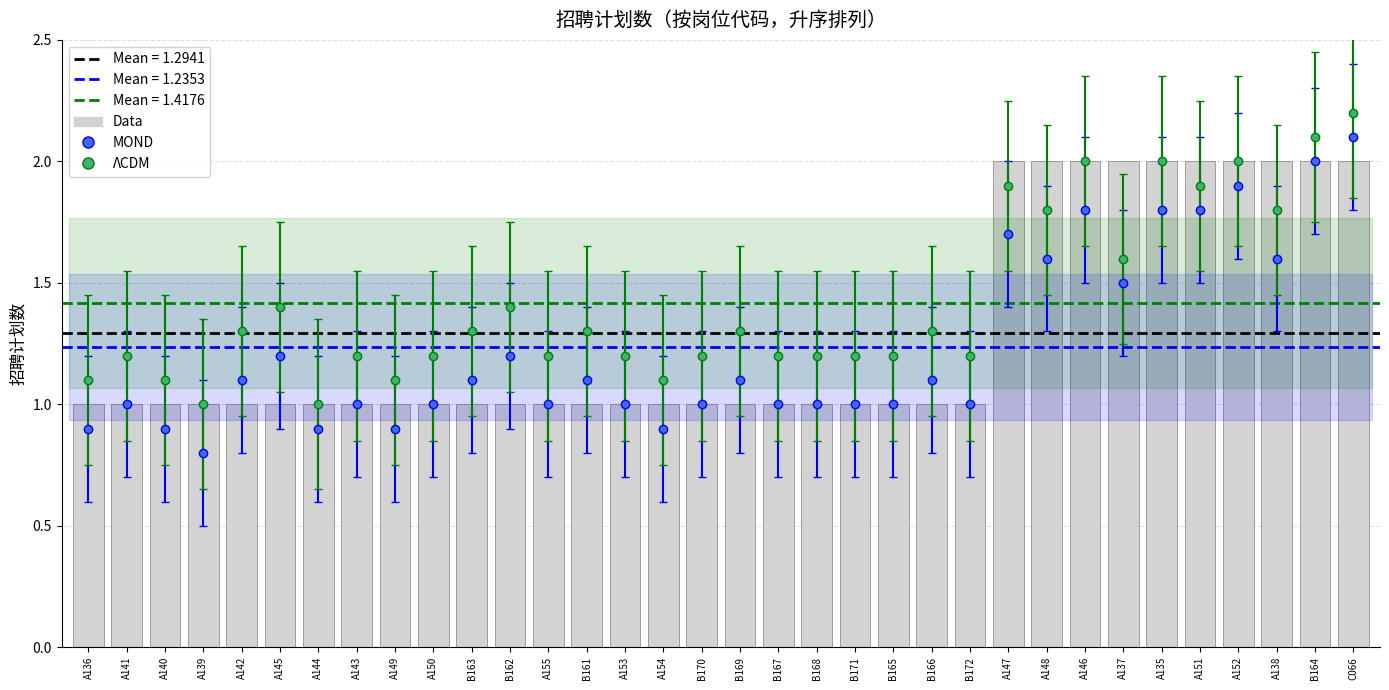

At which label is the value closest to 1?

A136